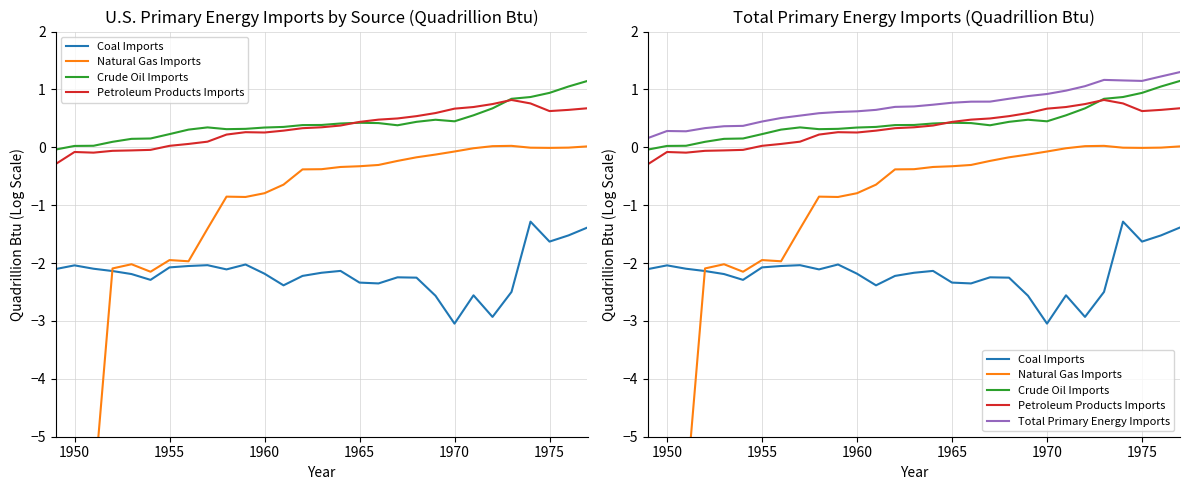

What is the value of the Crude Oil Imports point at the 6th from the left?

0.2